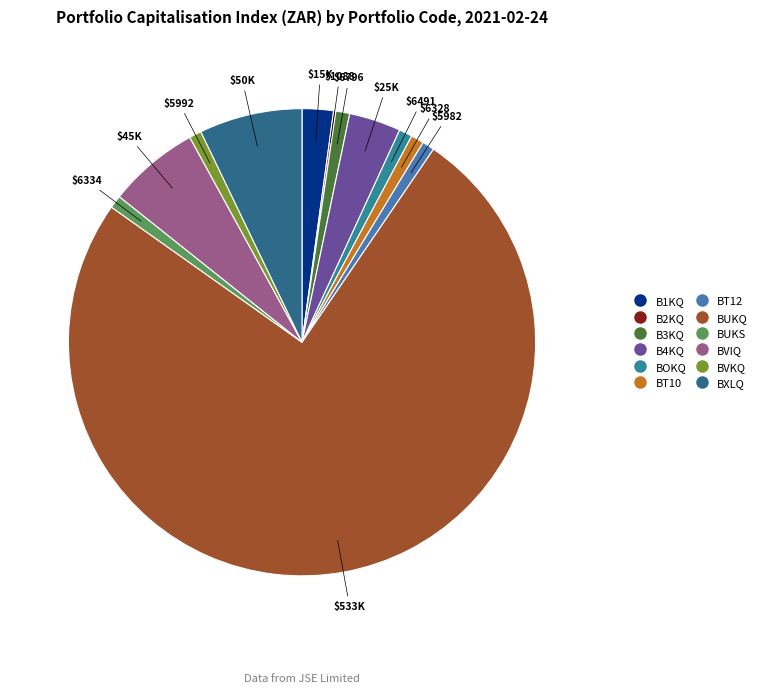

How many slices are in this pie chart?

12